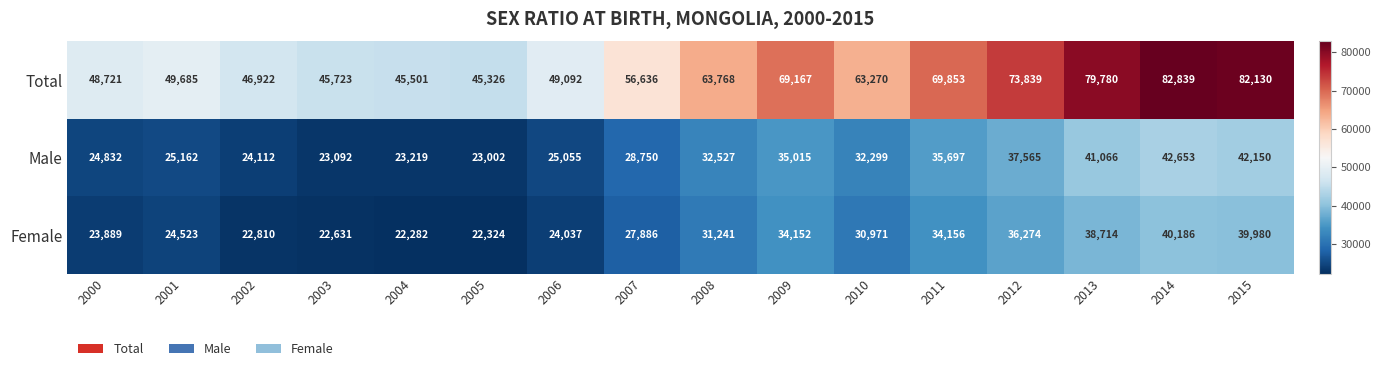

List the series in order of their peak value, lowest first.

Female, Male, Total